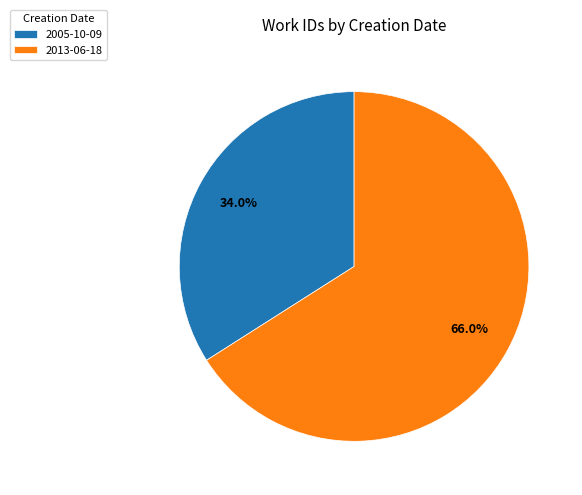

Rank the categories by value from highest to lowest.

2013-06-18, 2005-10-09